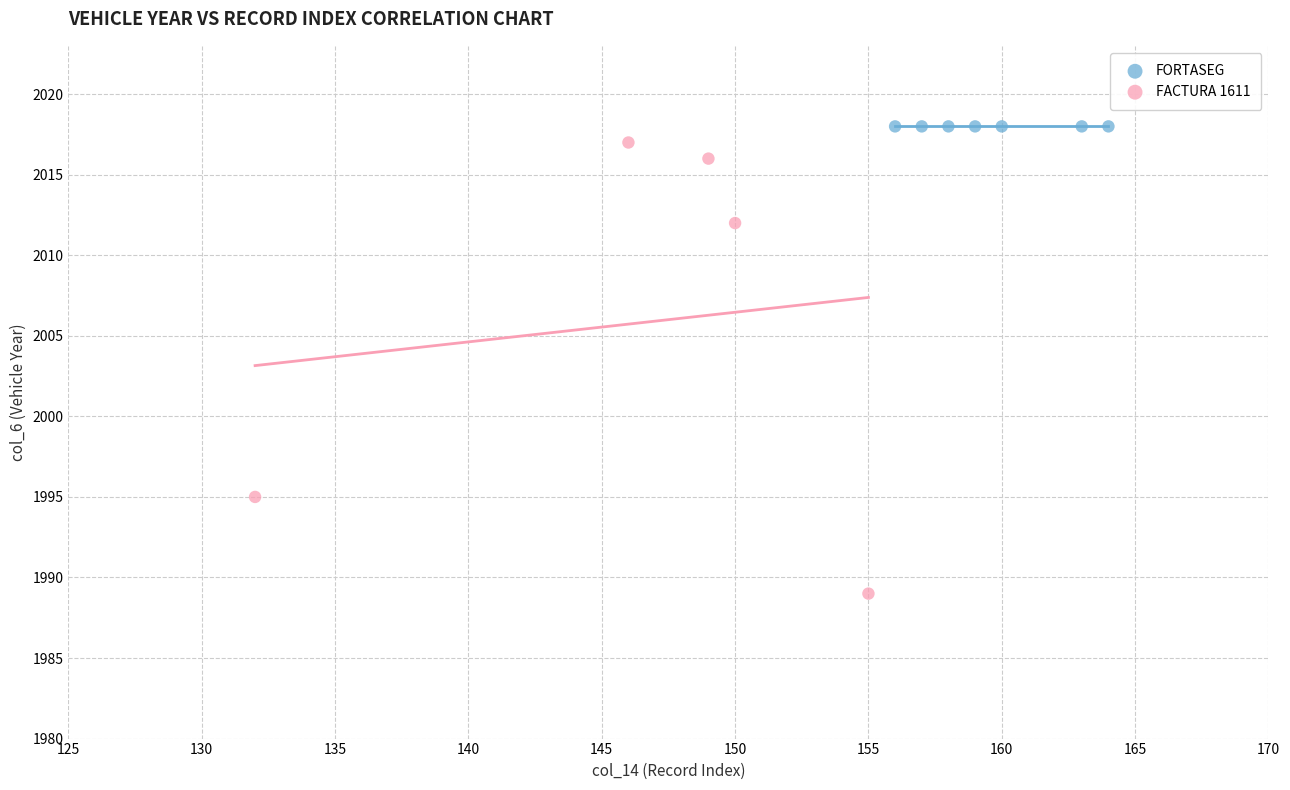

Which series reaches the minimum Y coordinate?

FACTURA 1611